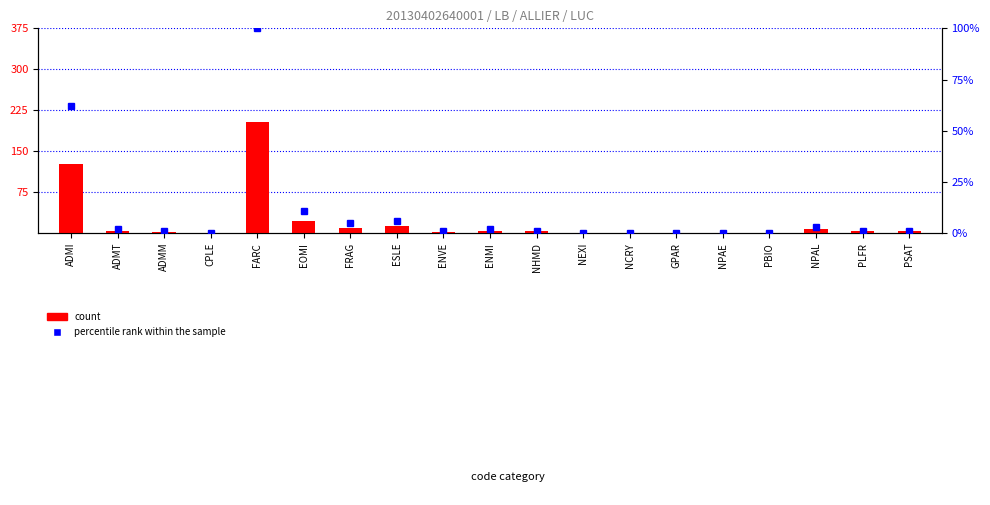

Rank the series by their maximum value, from highest to lowest.

count, percentile rank within the sample